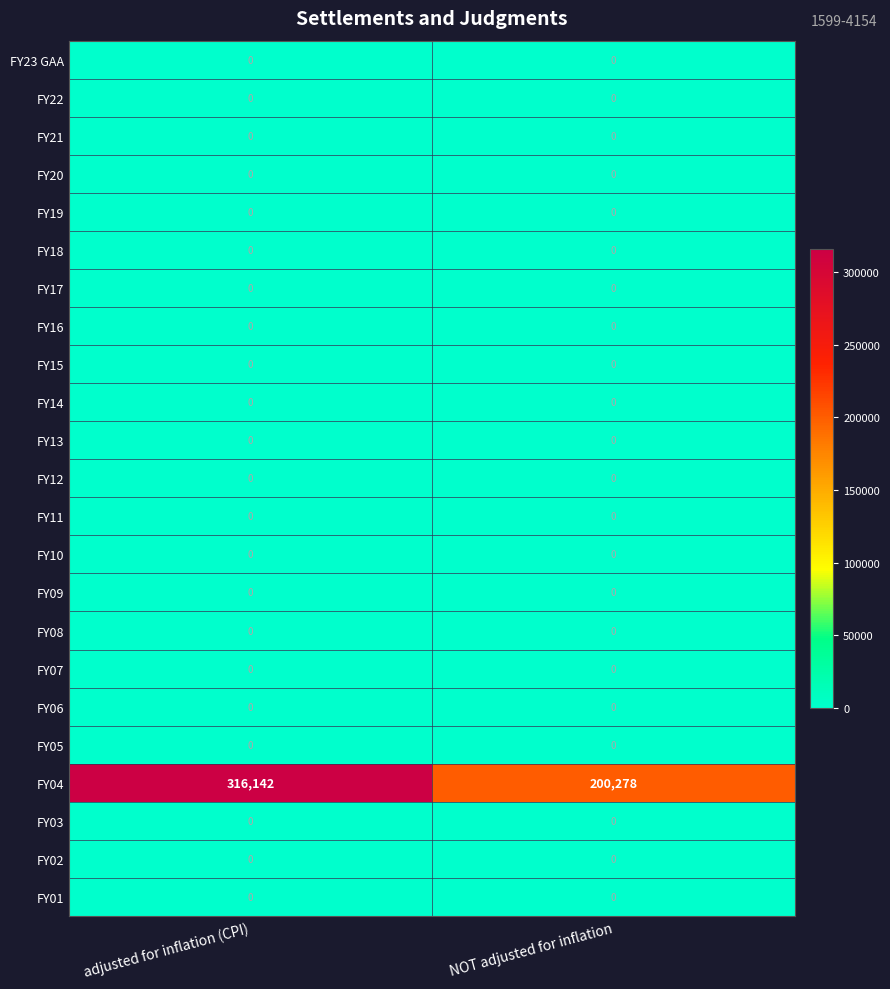

Is it true that FY17 equals 0 at NOT adjusted for inflation?

True